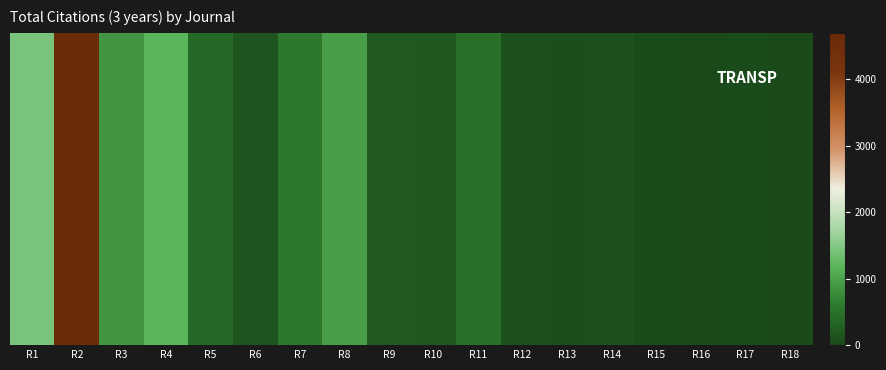

How many values exceed 210?

8